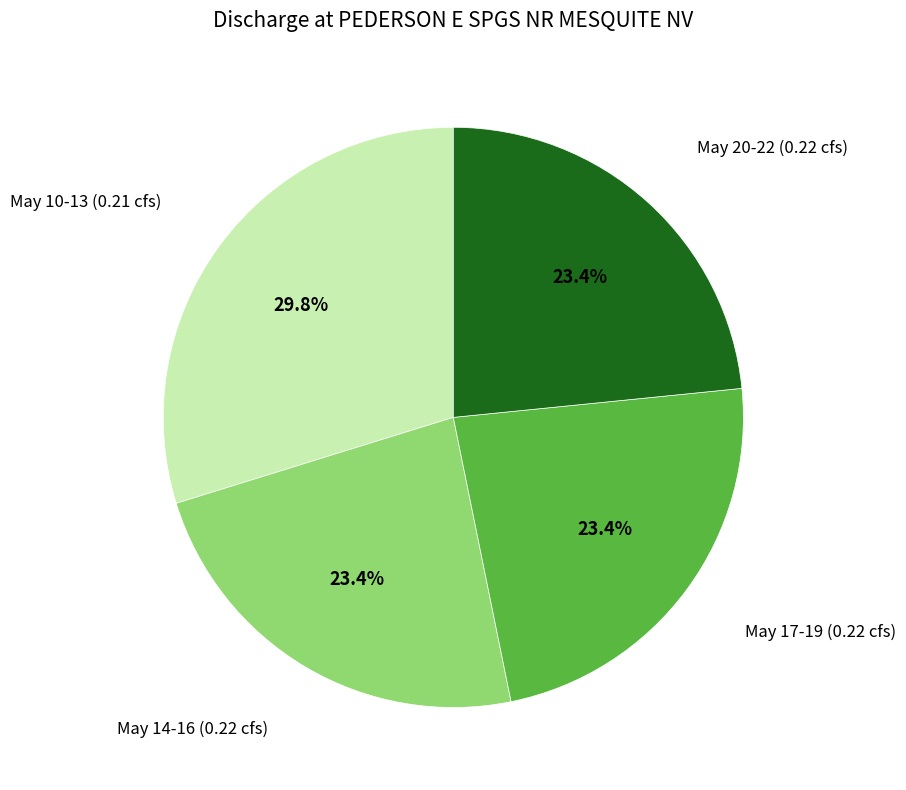

Count the number of slices in the pie.

4